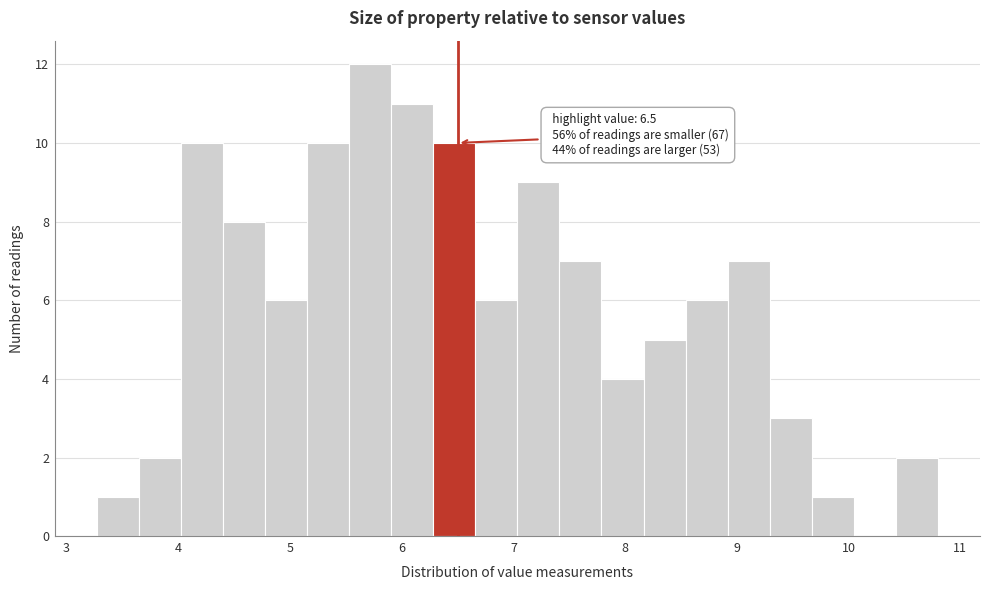

Around what value on the x-axis is the tallest bar? Give the approximate position of its centre, as read against the axis.

5.7